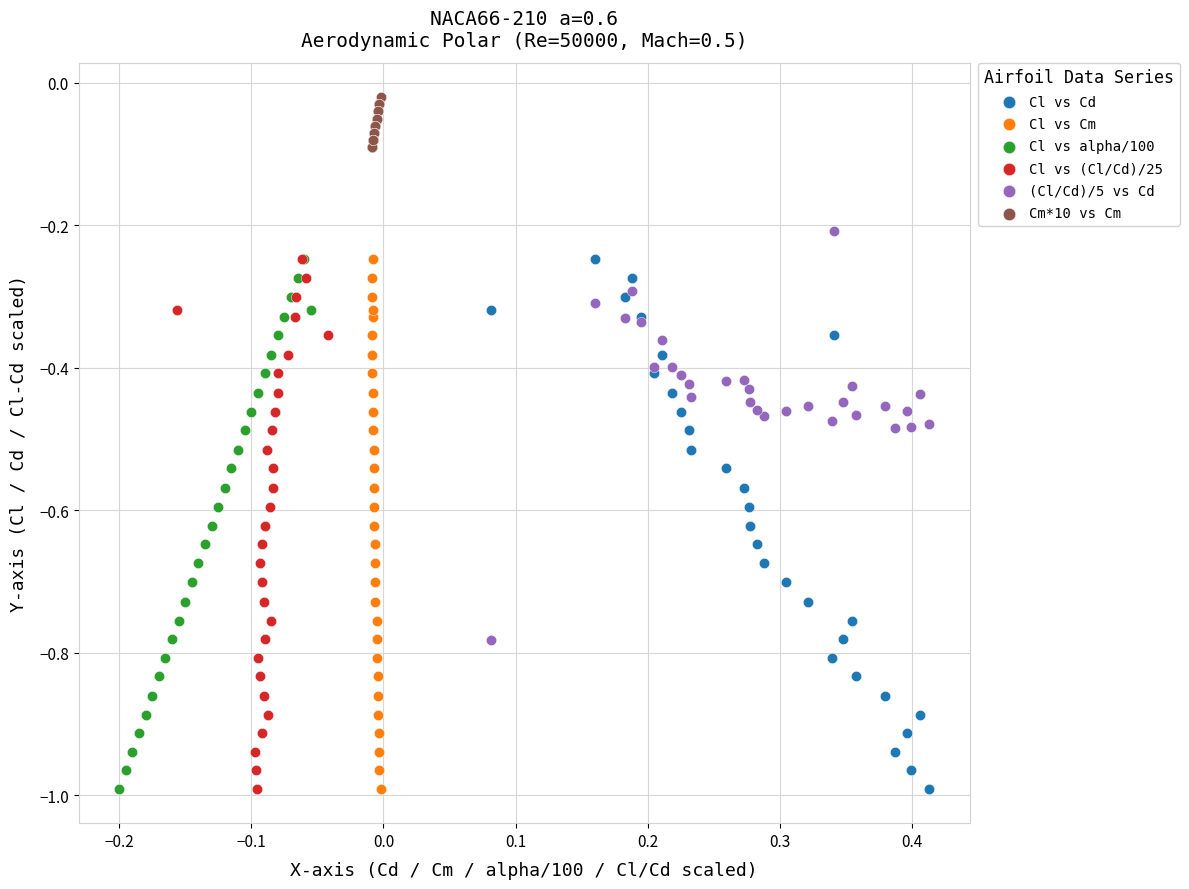

What are all the series names shown in the legend?

Cl vs Cd, Cl vs Cm, Cl vs alpha/100, Cl vs (Cl/Cd)/25, (Cl/Cd)/5 vs Cd, Cm*10 vs Cm